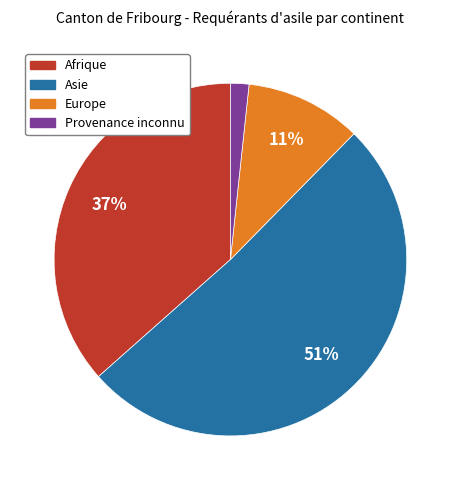

Does Asie represent more than half of the total?

Yes